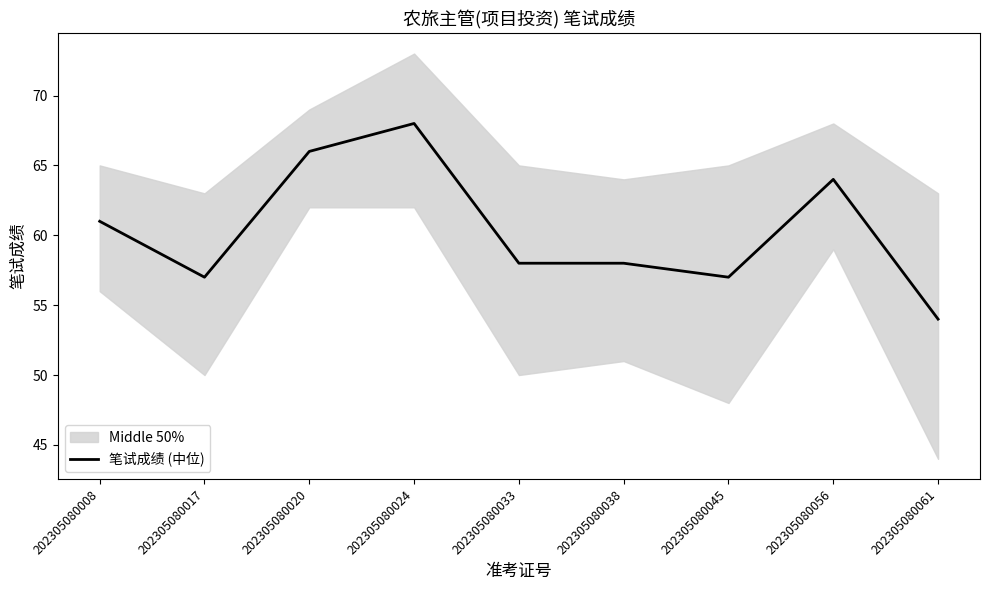

Between 202305080008 and 202305080033, which is larger?

202305080008